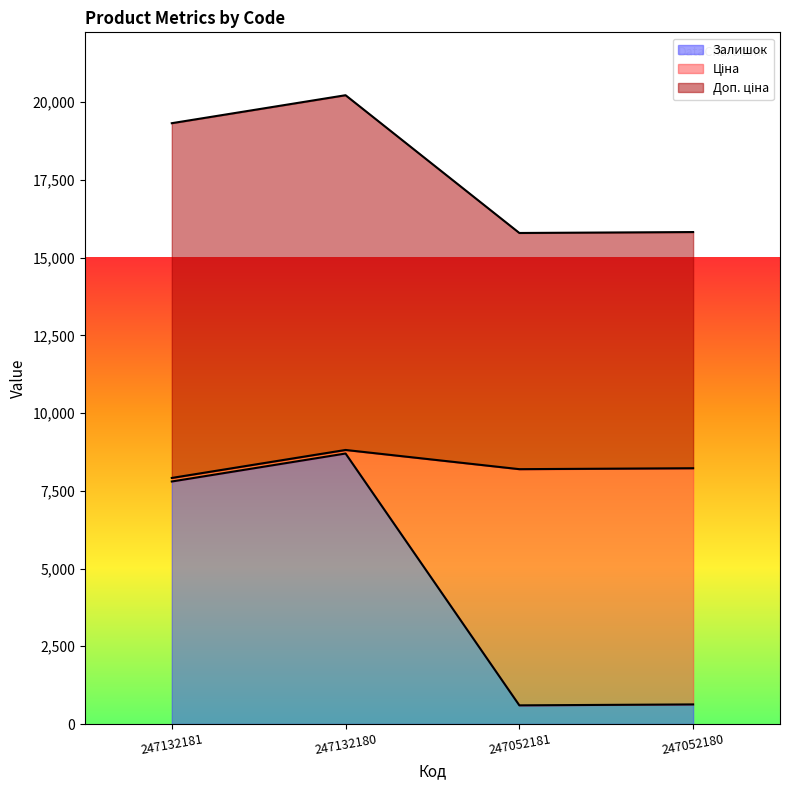

The Залишок series shows 3778.4 at 247132180. True or false?

False